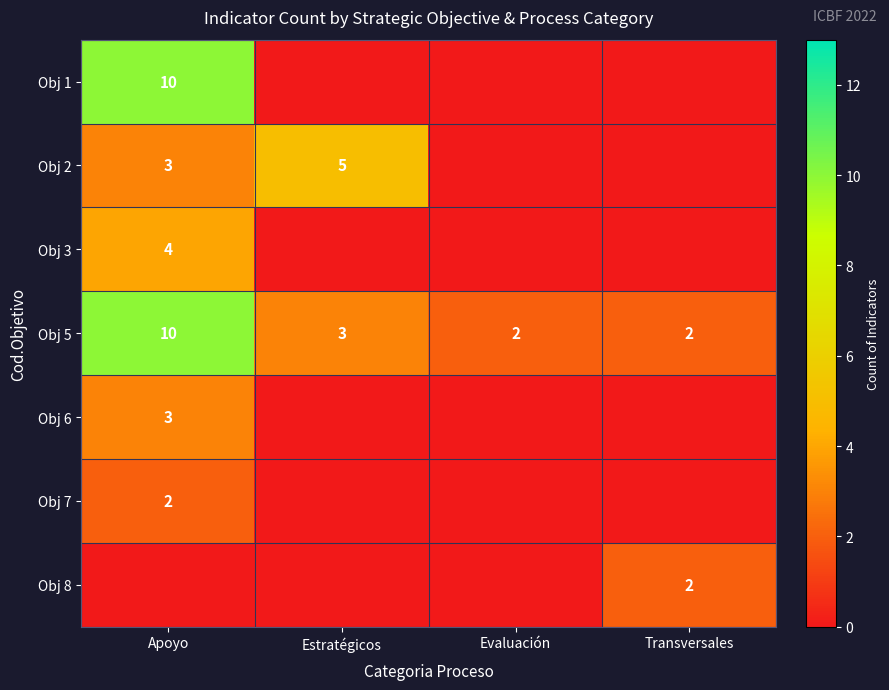

At which category is the sum across all series the highest?

Apoyo